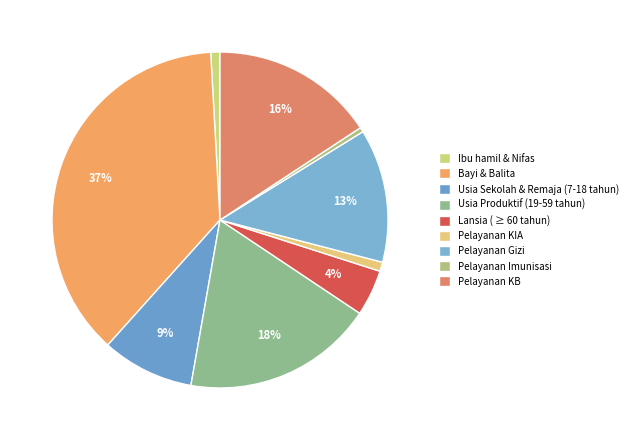

Count the number of slices in the pie.

9